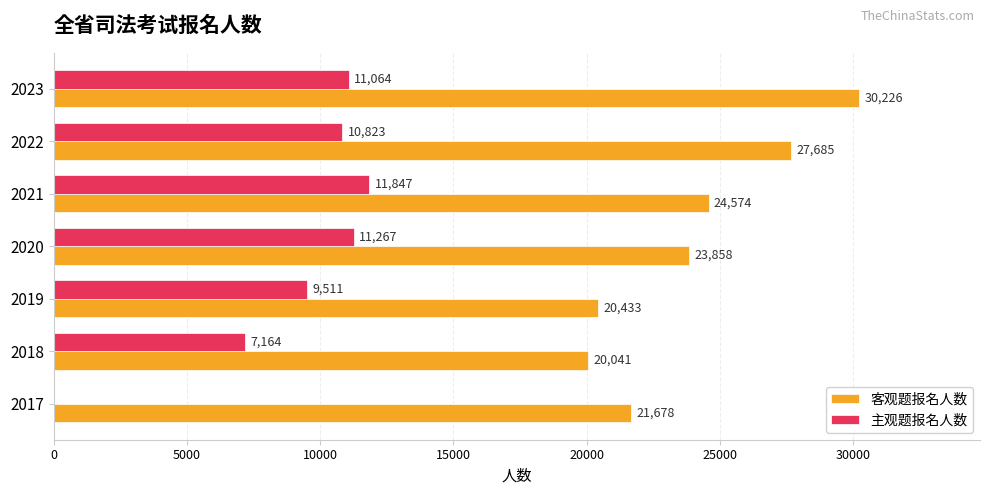

What value does the 客观题报名人数 series have at 2017?

21678